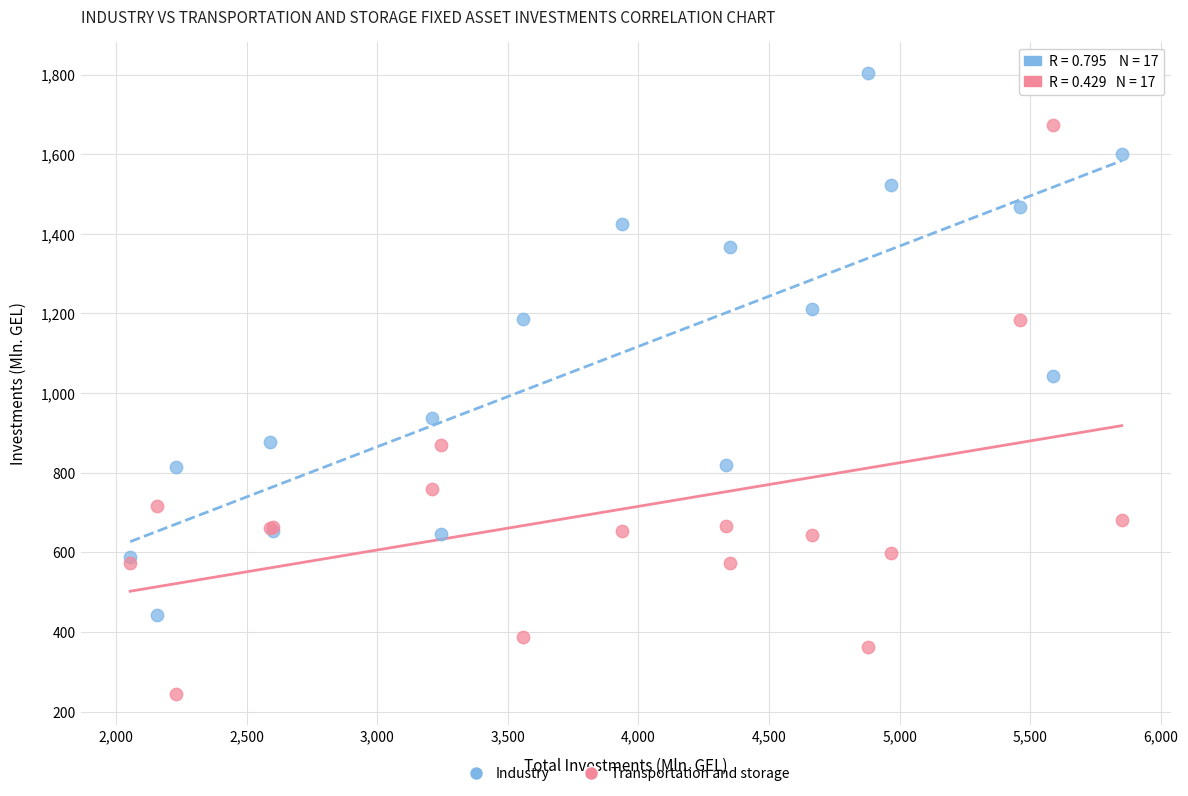

What are all the series names shown in the legend?

Industry, Transportation and storage